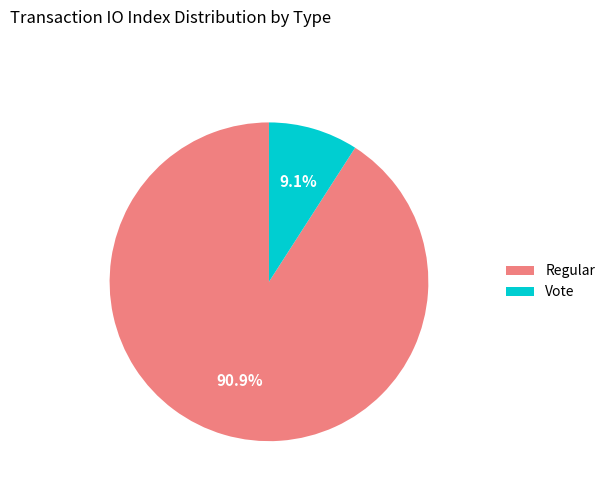

To the nearest percent, what is the difference between the largest and smallest slice percentages?

82%